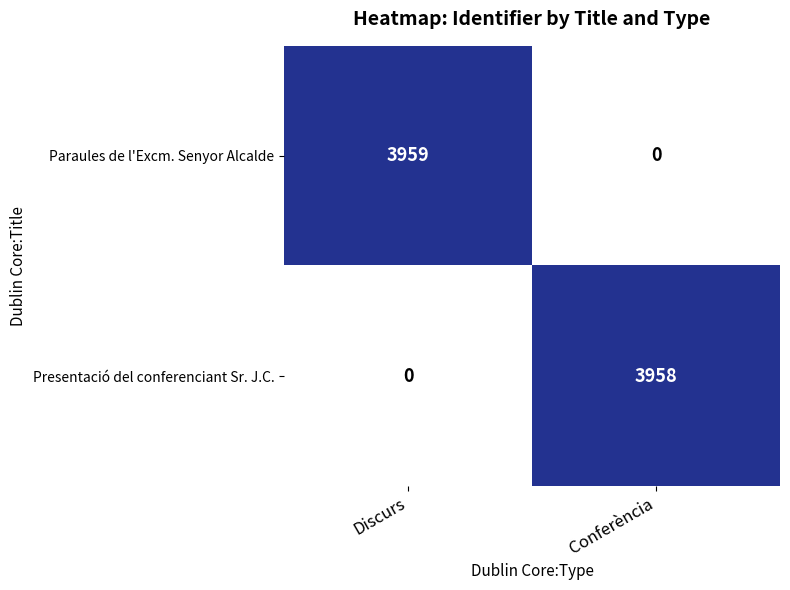

Is it true that Paraules de l'Excm. Senyor Alcalde equals 3959 at Discurs?

True